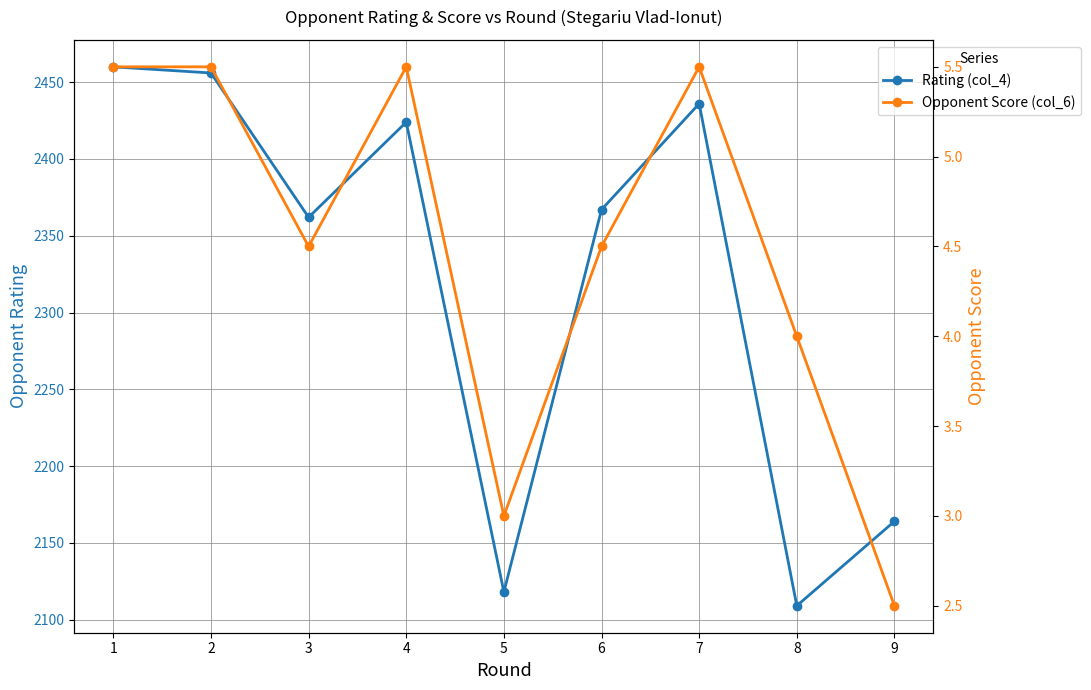

At 5, list the series in order from smallest to largest.

Opponent Score (col_6), Rating (col_4)